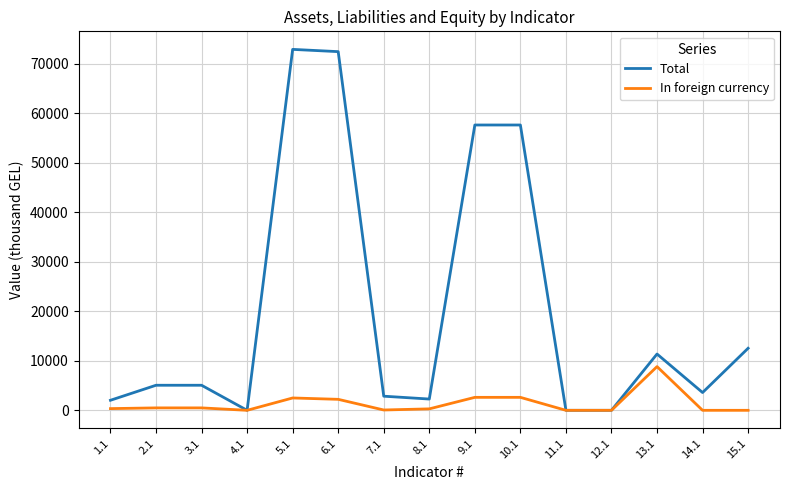

The value of Total at 11.1 is 0.0. True or false?

True